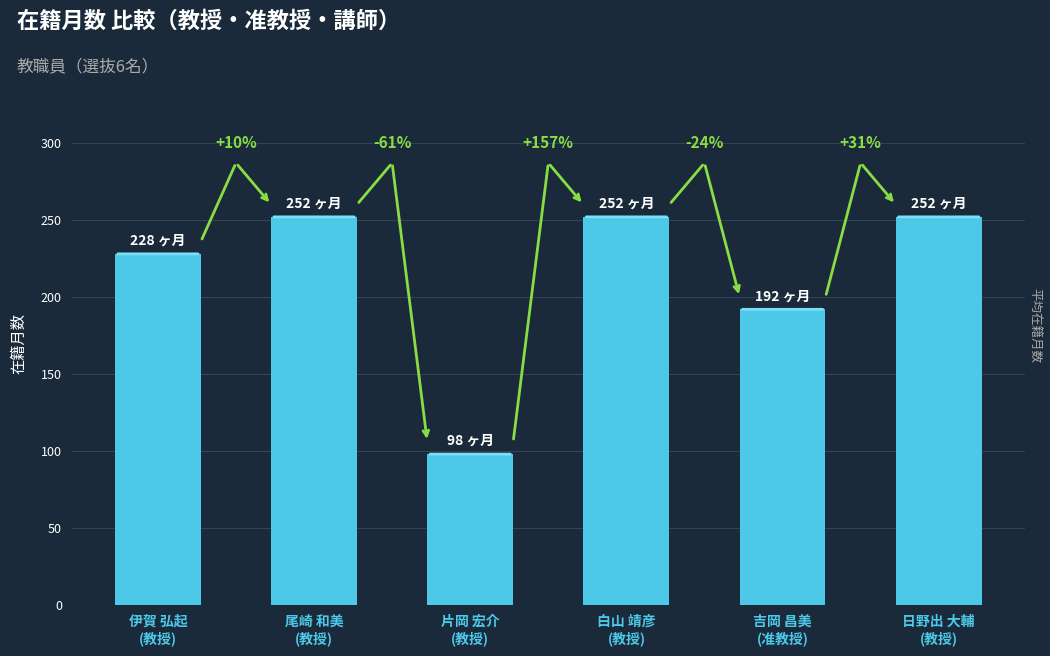

Does the chart contain any negative values?

No